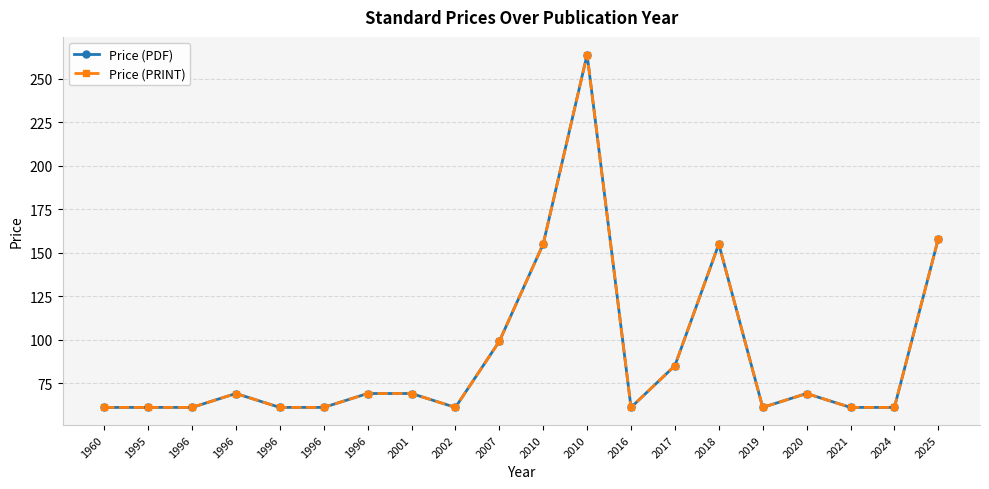

Reading left to right, extract all data points from this chart.

Price (PDF): 61	61	61	69	61	61	69	69	61	99	155	264	61	85	155	61	69	61	61	158
Price (PRINT): 61	61	61	69	61	61	69	69	61	99	155	264	61	85	155	61	69	61	61	158